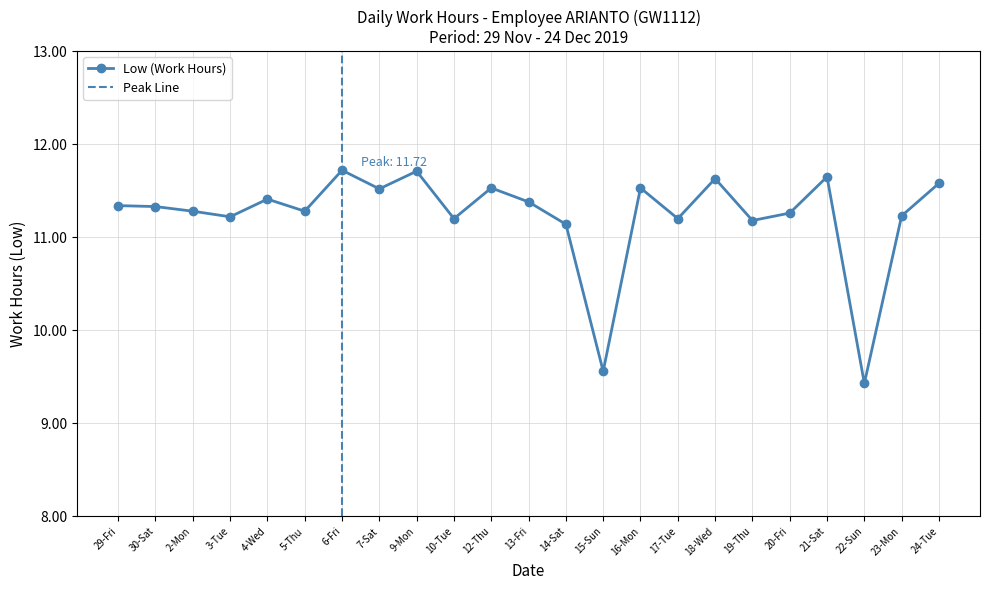

What is the average value?

11.2